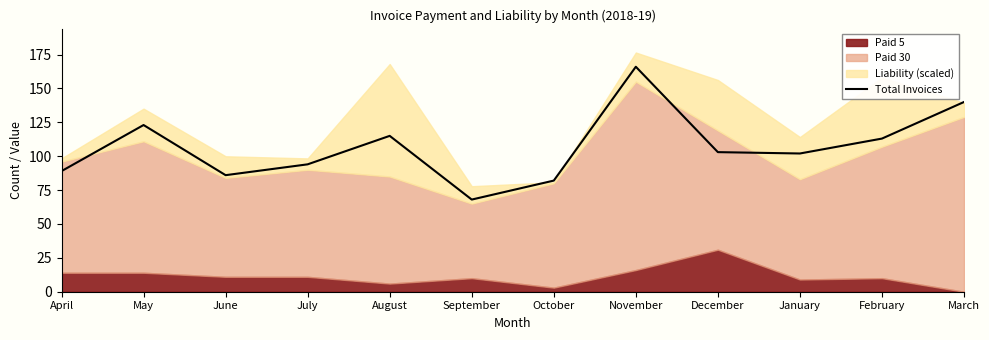

Reading right to left, extract all data points from this chart.

140	113	102	103	166	82	68	115	94	86	123	89